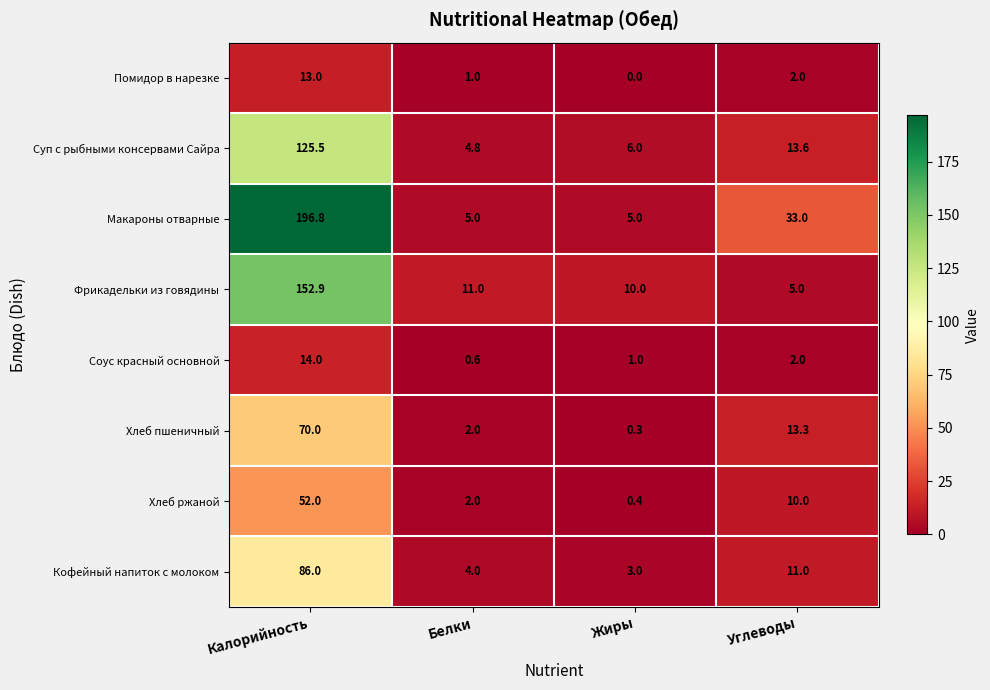

Is it true that Соус красный основной equals 0.4 at Жиры?

False